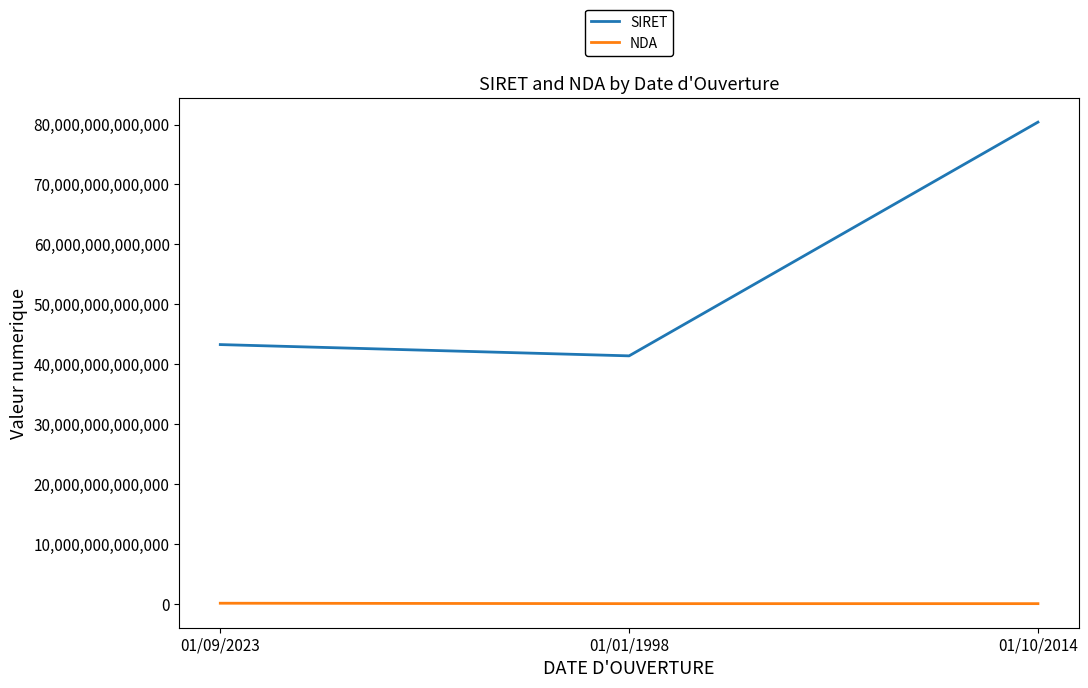

Which series has the largest range (max minus min)?

SIRET